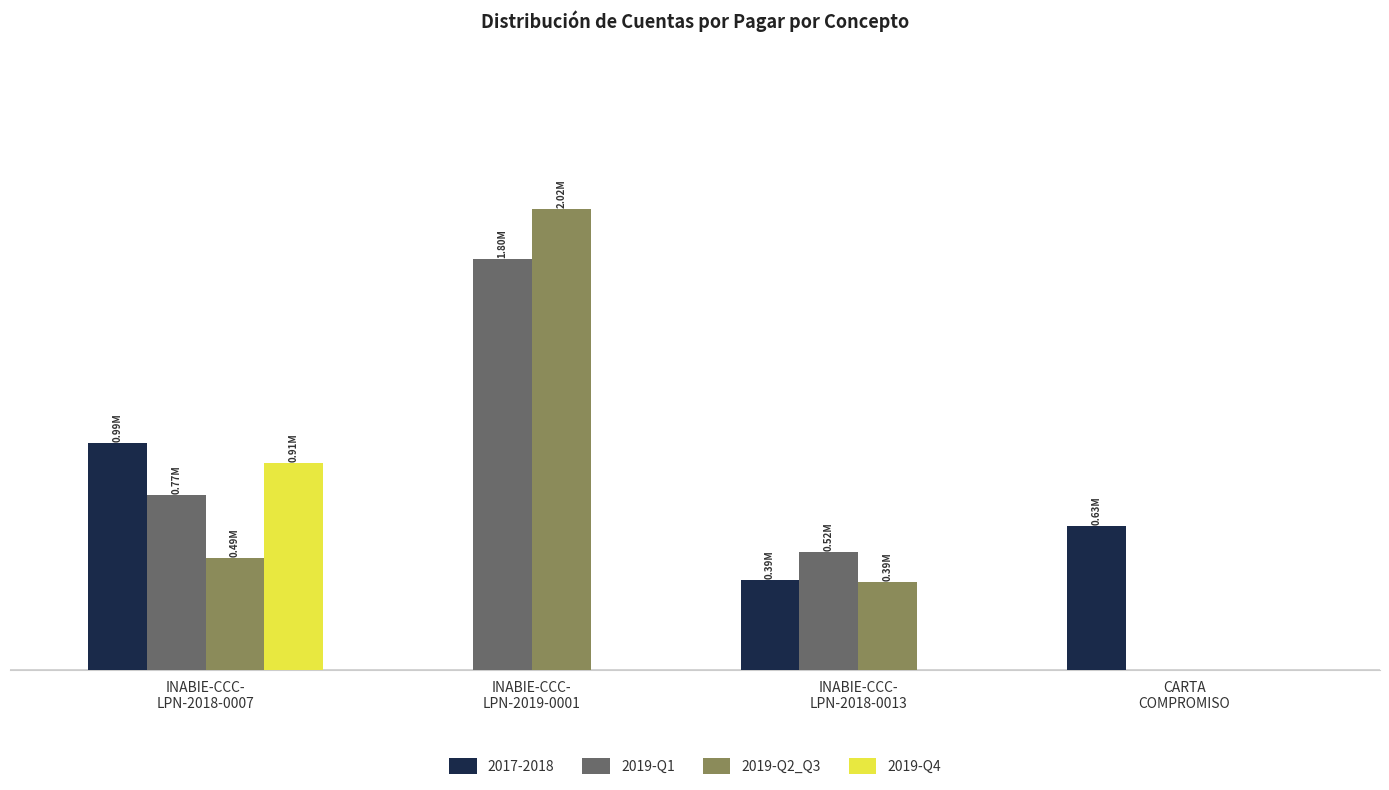

At which category is the sum across all series the highest?

INABIE-CCC-
LPN-2019-0001